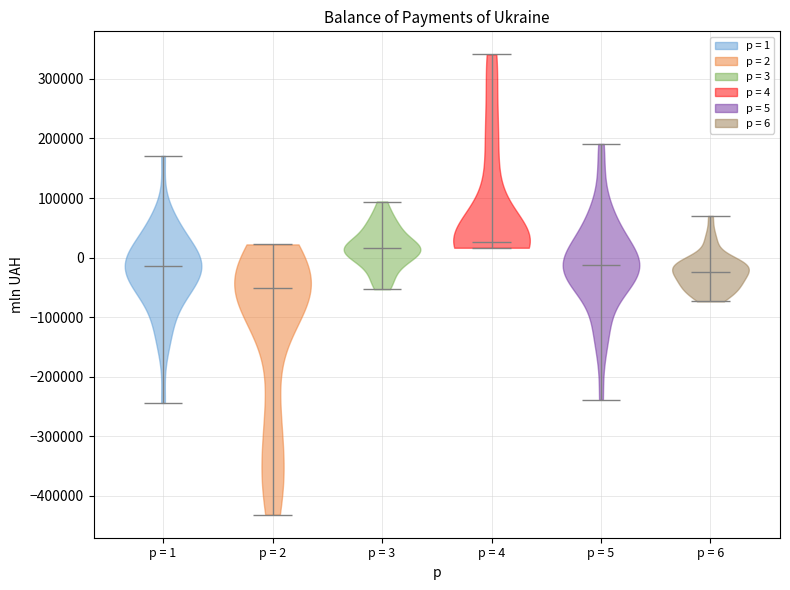

Which violin has the lowest median line?

p = 2